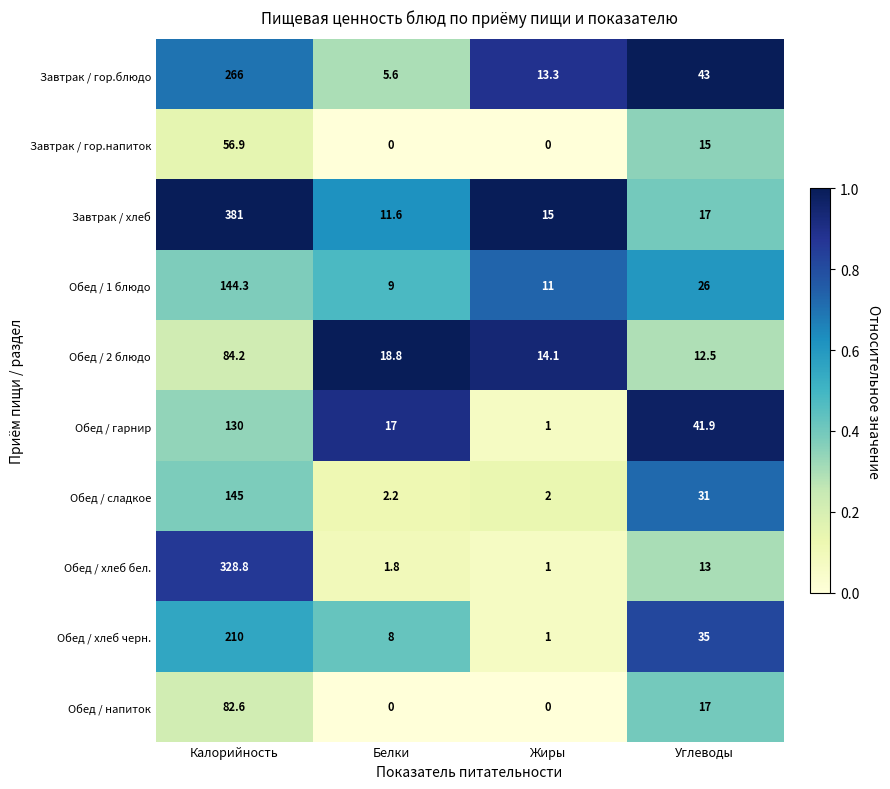

Rank the categories by Обед / сладкое value from highest to lowest.

Калорийность, Углеводы, Белки, Жиры